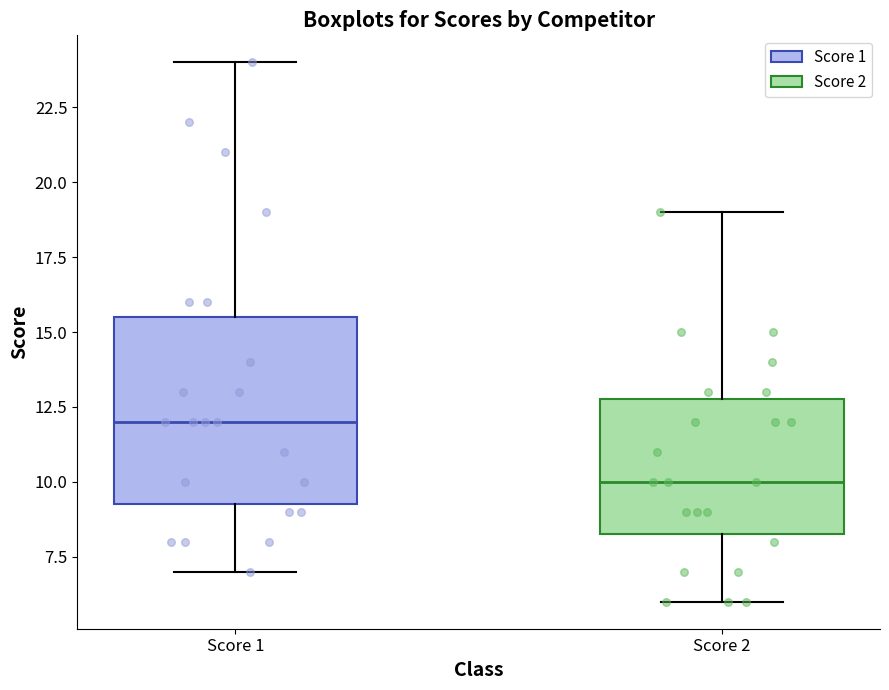

Where does the lower whisker of the box for Score 1 end on the y-axis? The values are not printed on the chart, so give them approximately, as read against the axis.

7.0